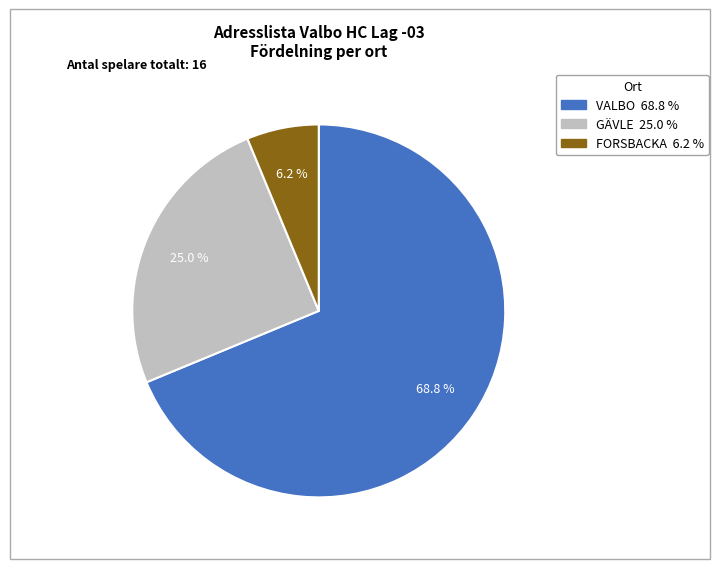

Does any single category account for the majority?

Yes